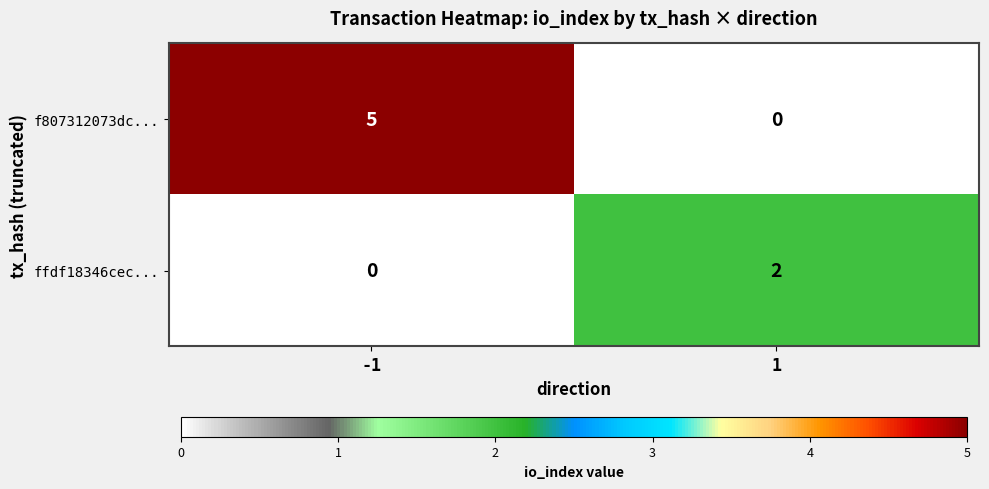

Reading left to right, transcribe all the data shown in this chart.

f807312073dc...: 5	0
ffdf18346cec...: 0	2